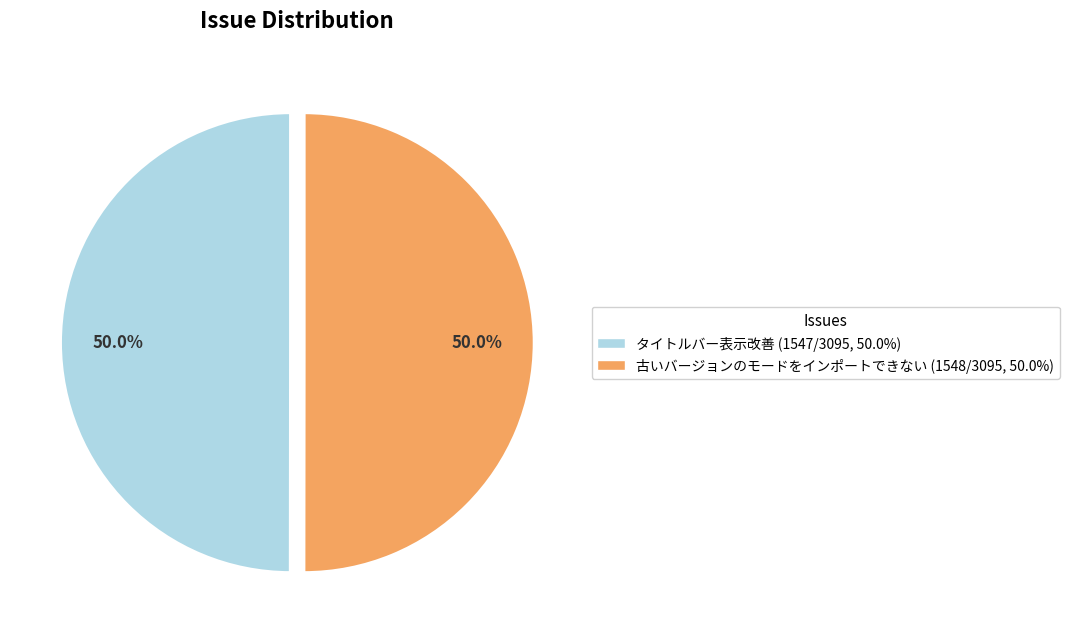

Combined, what portion of the pie is タイトルバー表示改善 and 古いバージョンのモードをインポートできない?

100.0%